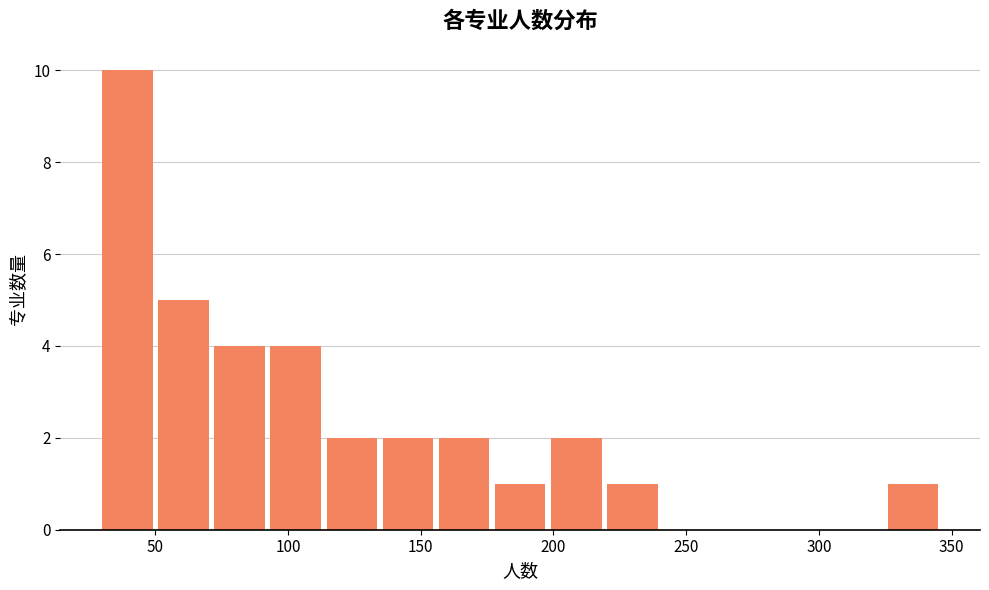

Reading left to right, list every bar in this chart as the range it spans on the x-axis followed by its height. Neither the bar edges nor the heights are printed on the chart, so give them approximately, as read against the axes.

30 to 50: 10
50 to 70: 5
70 to 95: 4
95 to 115: 4
115 to 135: 2
135 to 155: 2
155 to 180: 2
180 to 200: 1
200 to 220: 2
220 to 240: 1
240 to 260: 0
260 to 285: 0
285 to 305: 0
305 to 325: 0
325 to 345: 1